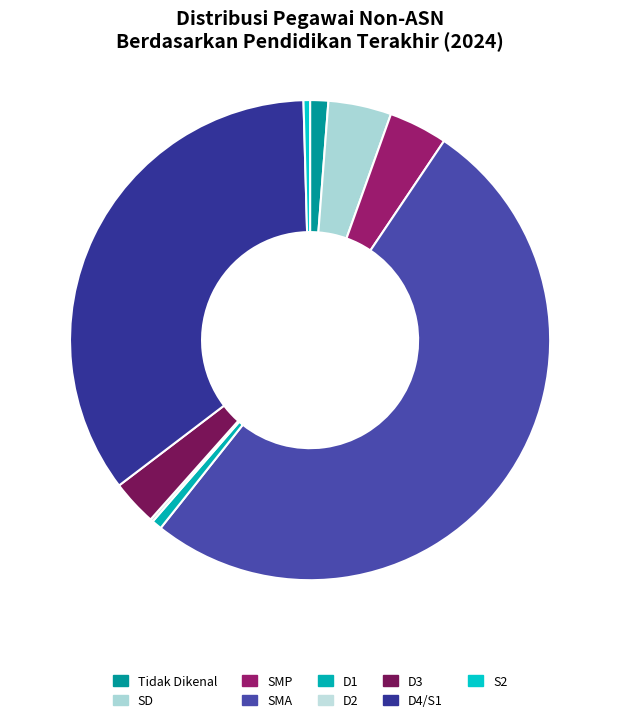

To the nearest percent, what portion does D1 represent?

1%